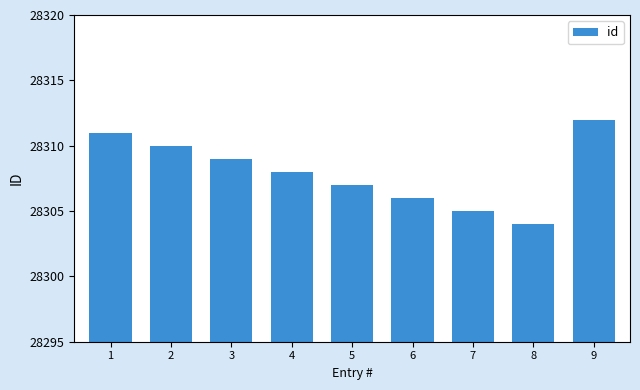

What value does the data have at 1?

28311